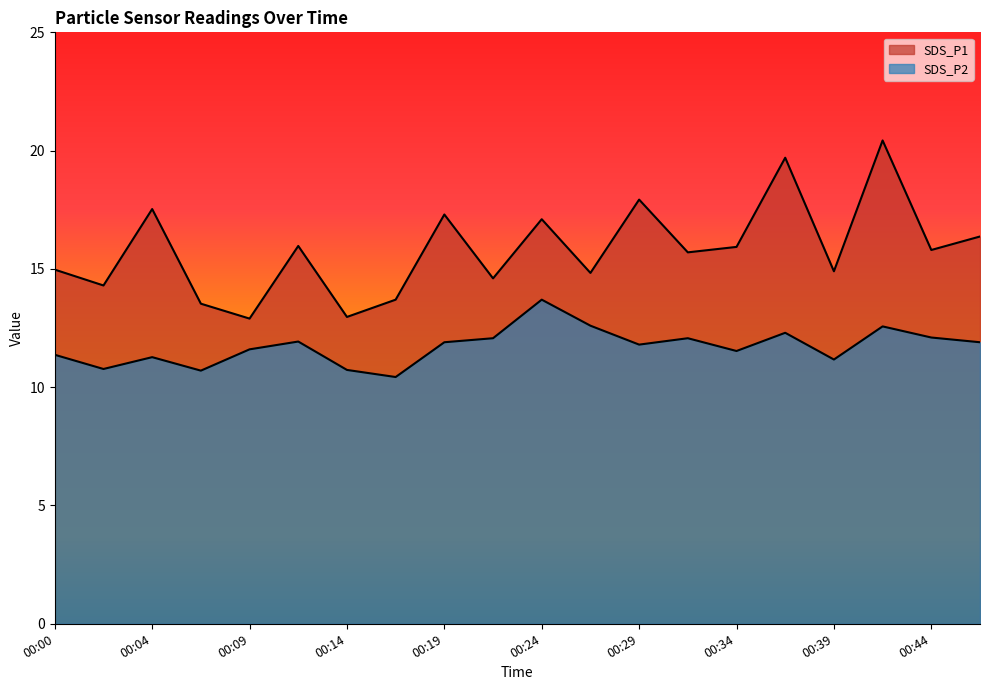

Does the chart have visible grid lines?

No